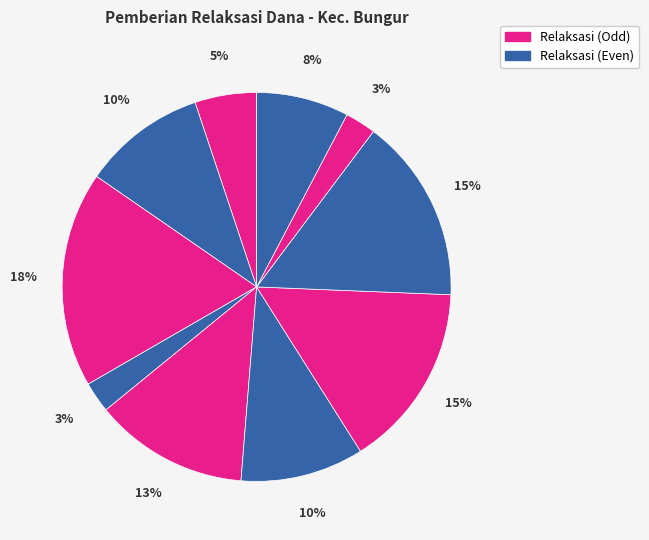

How many segments does this pie chart have?

10